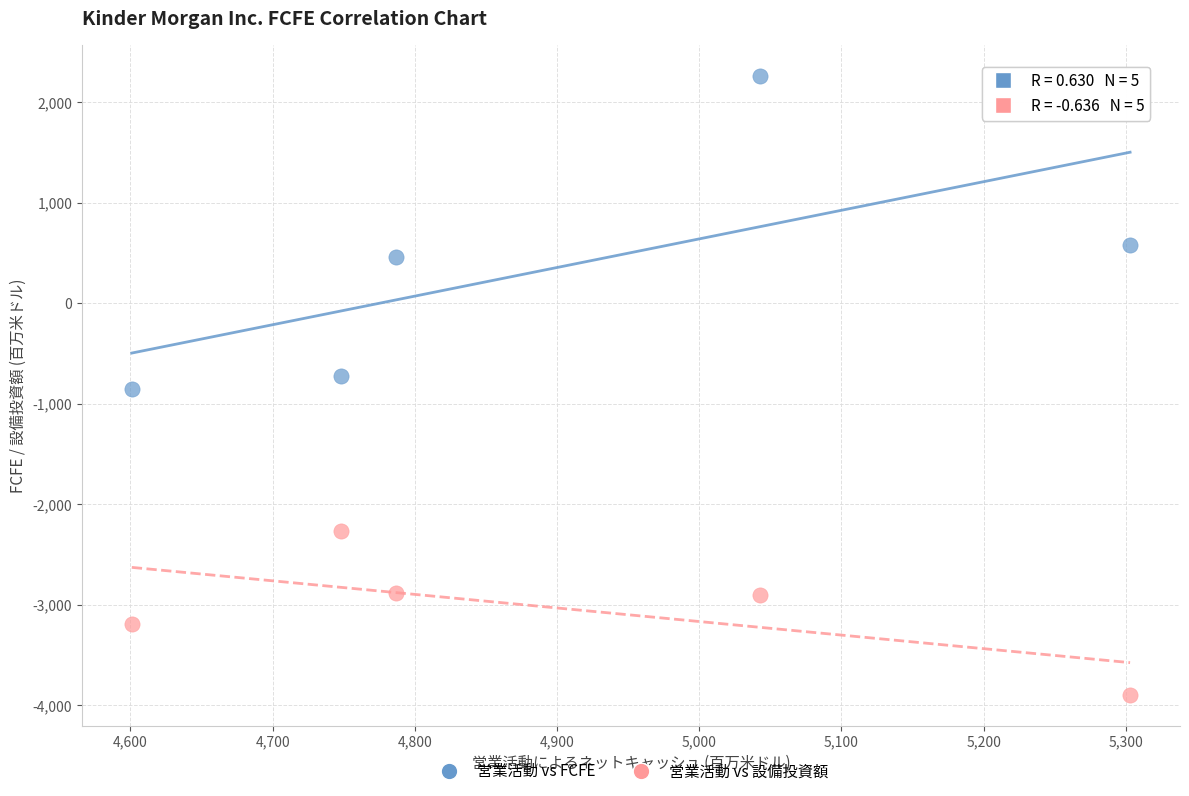

Across all data points, what is the average X value?

4896